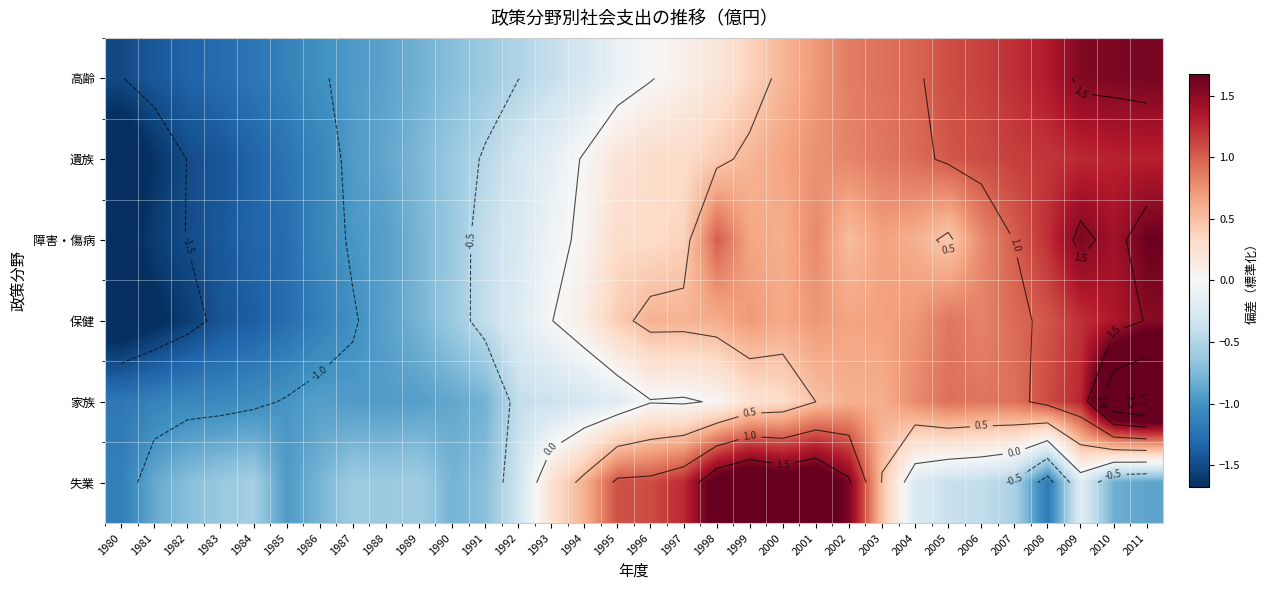

The value of 保健 at 1997 is 0.6. True or false?

True